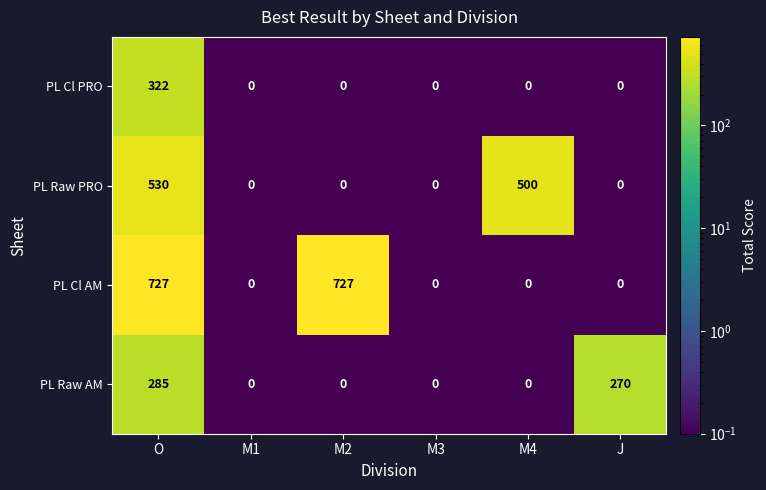

Which series has the largest range (max minus min)?

PL Cl AM